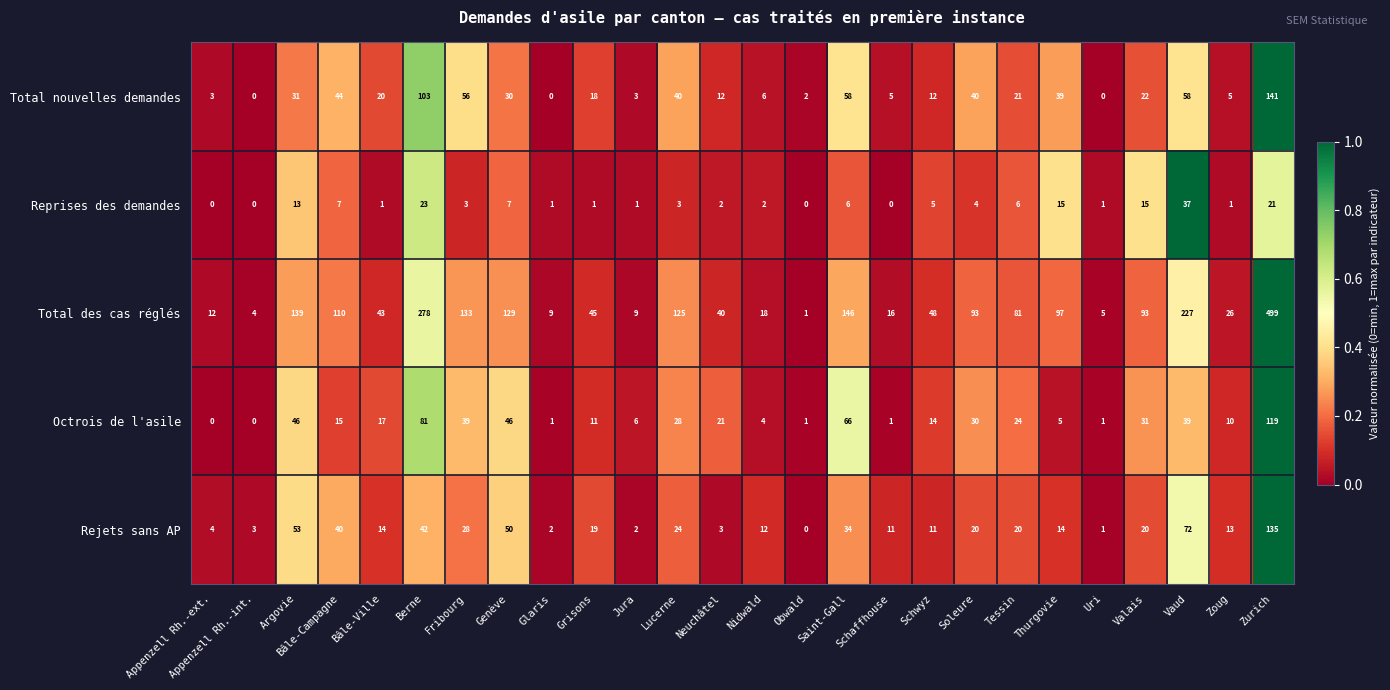

What is the sum of the Total nouvelles demandes values at Soleure and Genève?

70